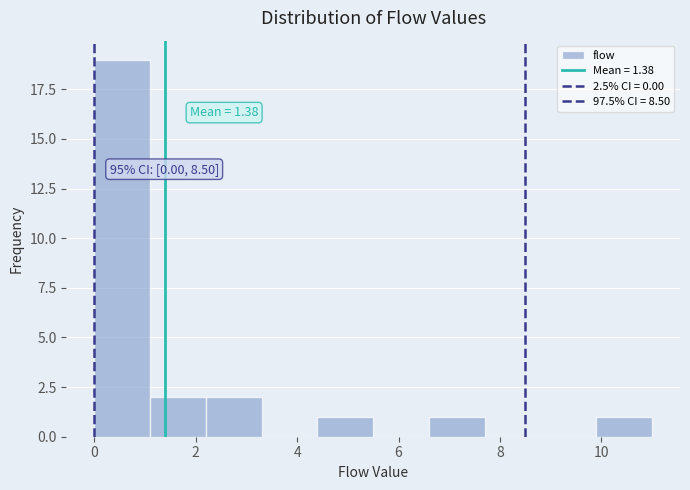

Which range on the x-axis has the tallest bar?

0.0 to 1.1